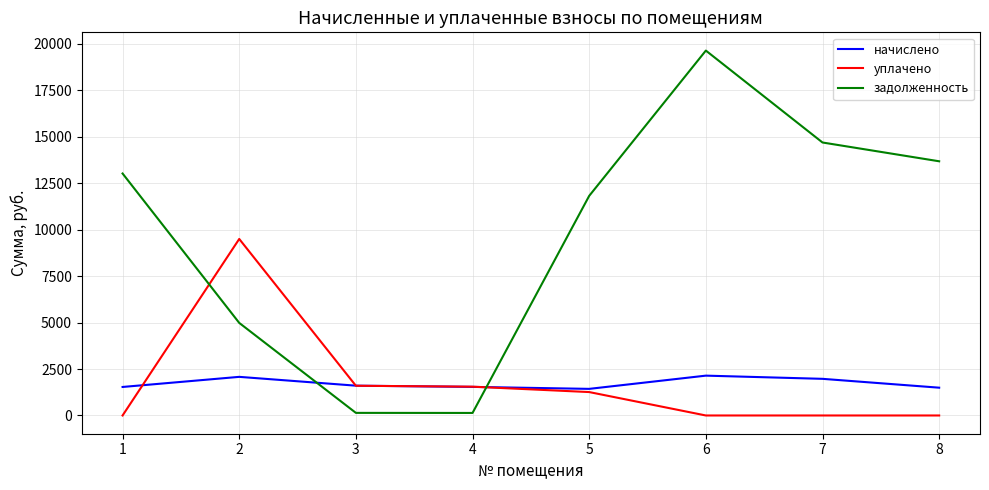

Is the value of начислено at 3 greater than the value of задолженность at 4?

Yes